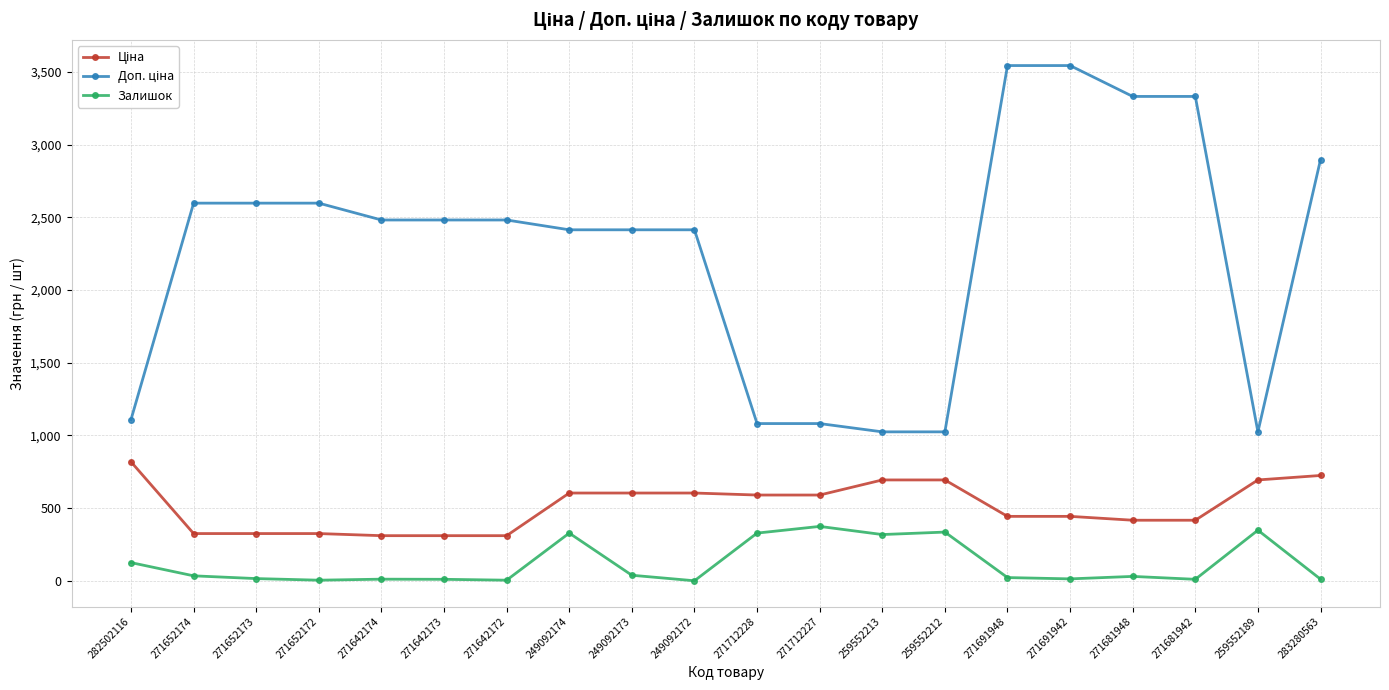

What is the difference between the highest and lowest values at 271652172?

2594.3